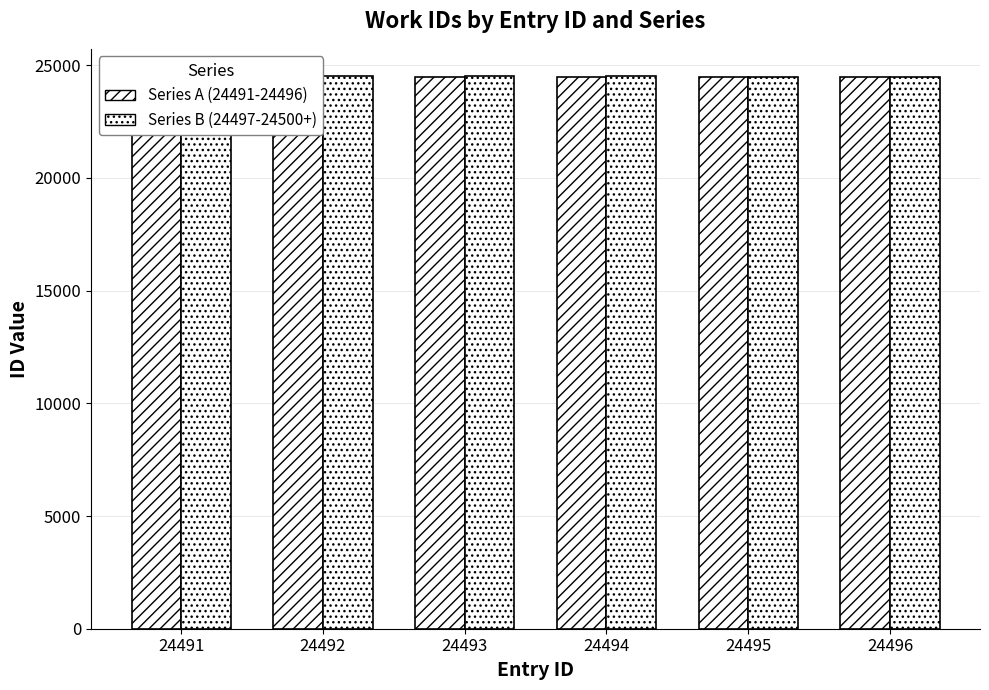

How many bars are there in each group?

2